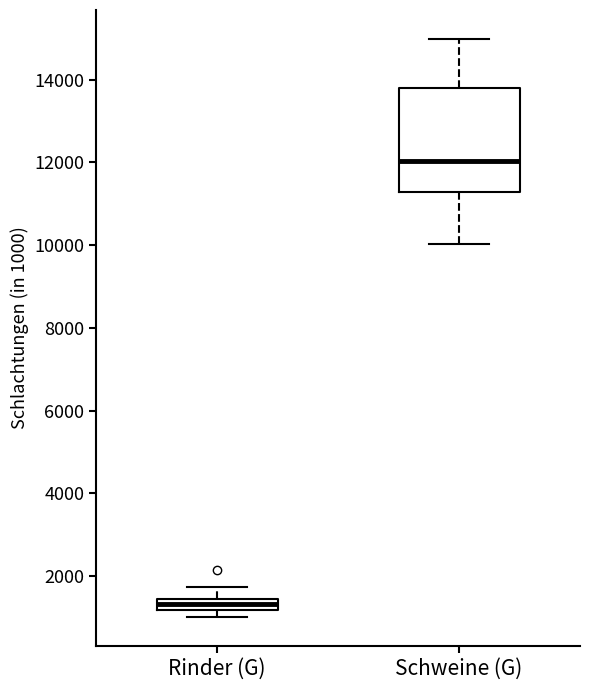

Where is the lower edge of the box for Rinder (G) on the y-axis? The values are not printed on the chart, so give them approximately, as read against the axis.

1200